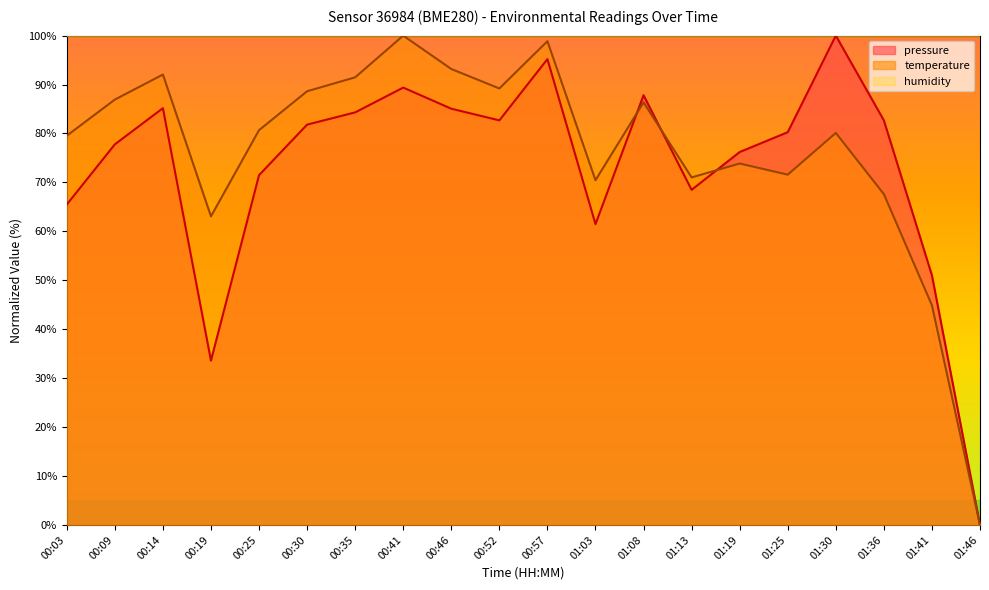

Which series has the largest total across all categories?

temperature